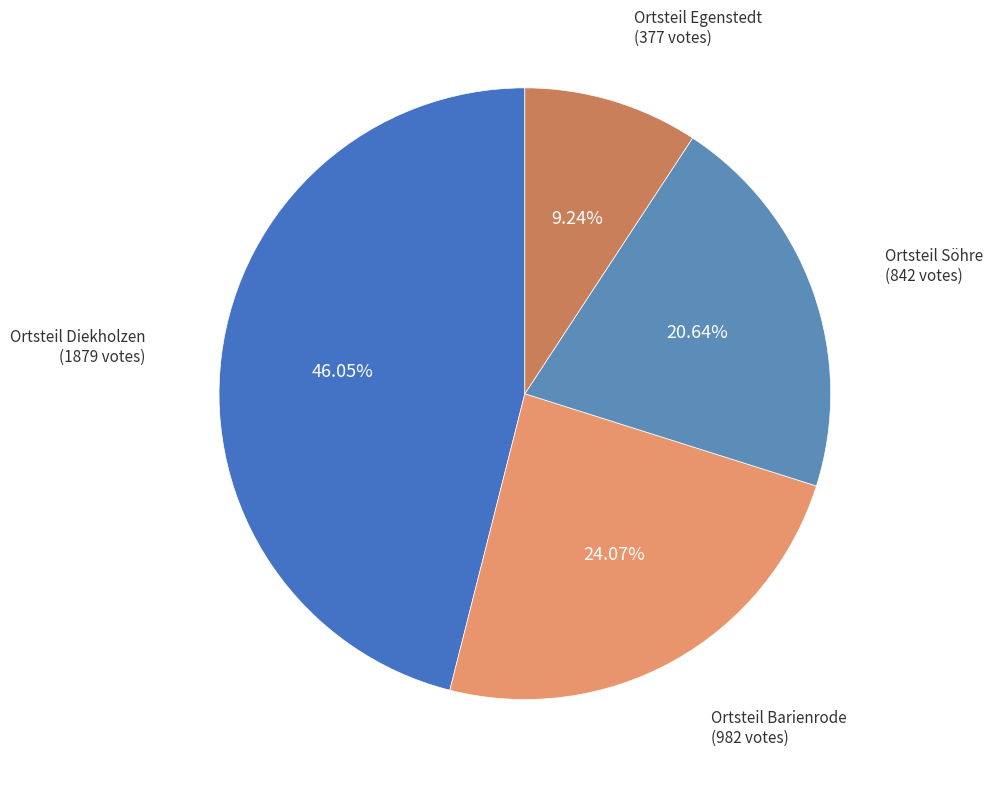

How many segments does this pie chart have?

4